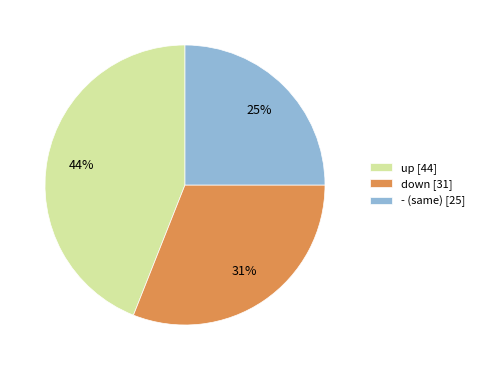

Rank the categories by value from lowest to highest.

-, down, up